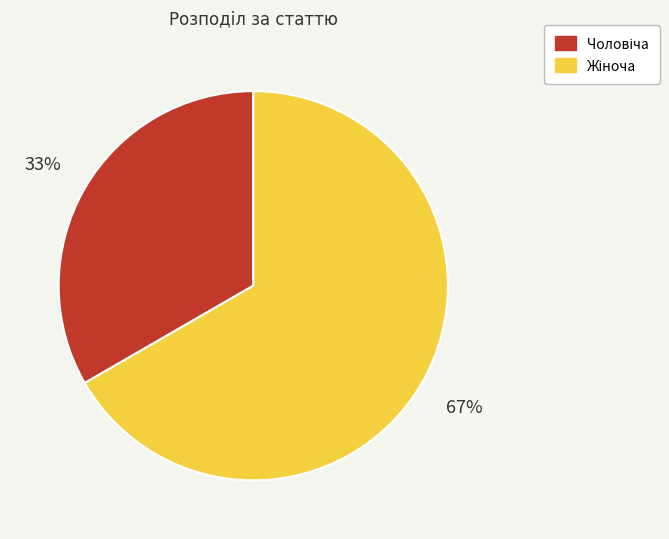

Is there a majority slice in this chart?

Yes